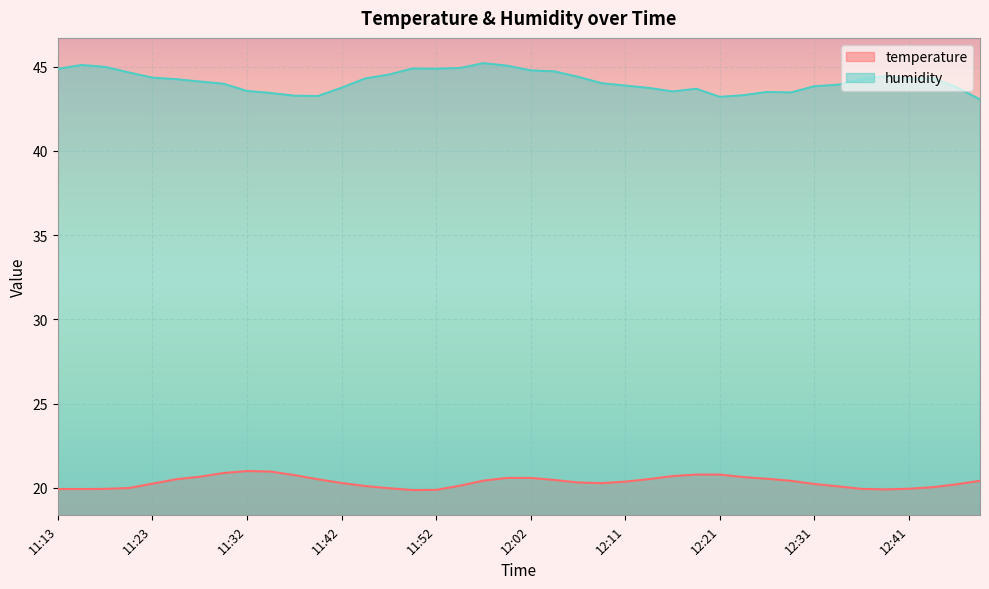

What is the difference between the maximum and minimum values in the temperature series?

1.1